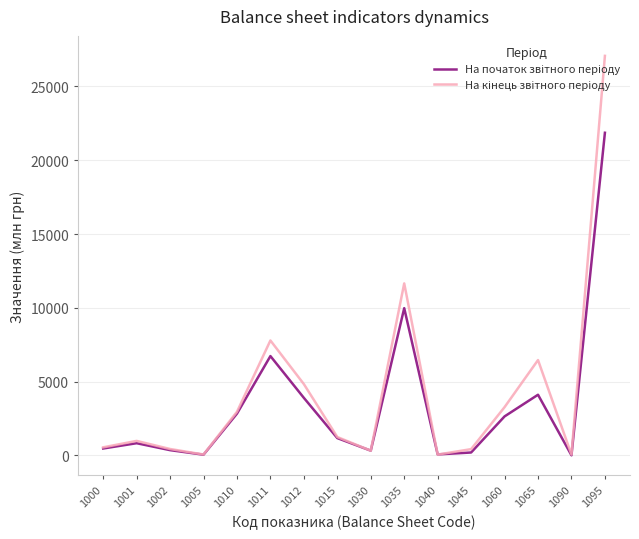

What is the greatest value displayed?

27073.7